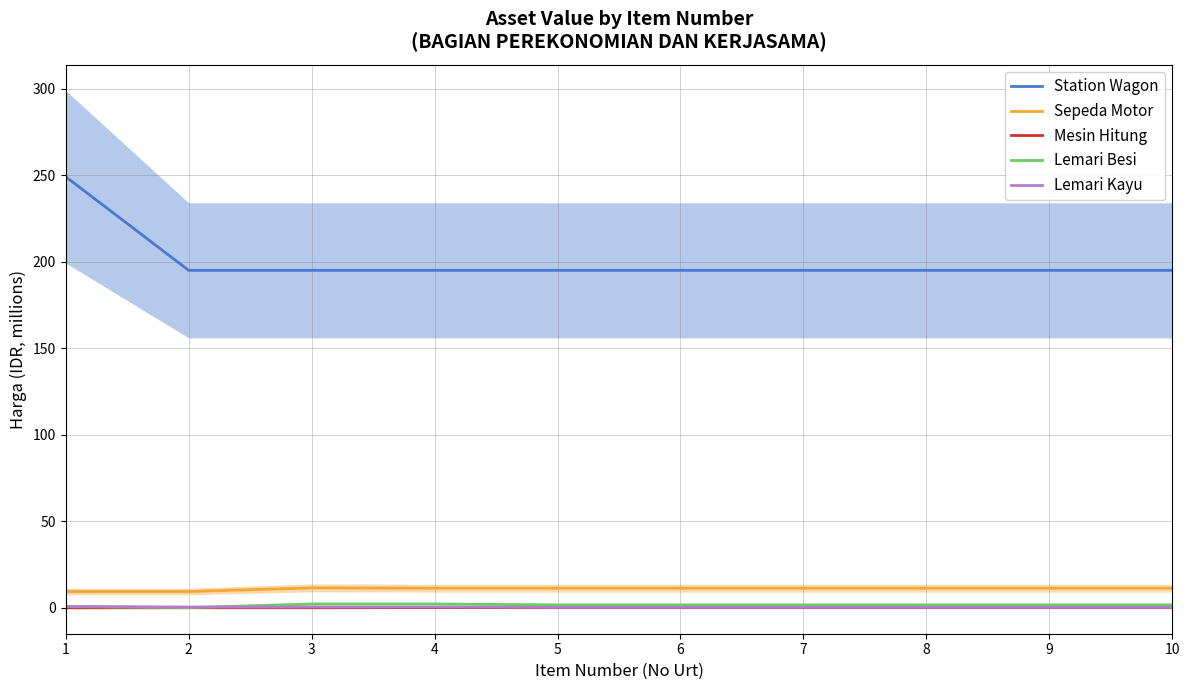

At which label does Sepeda Motor first exceed 11?

3